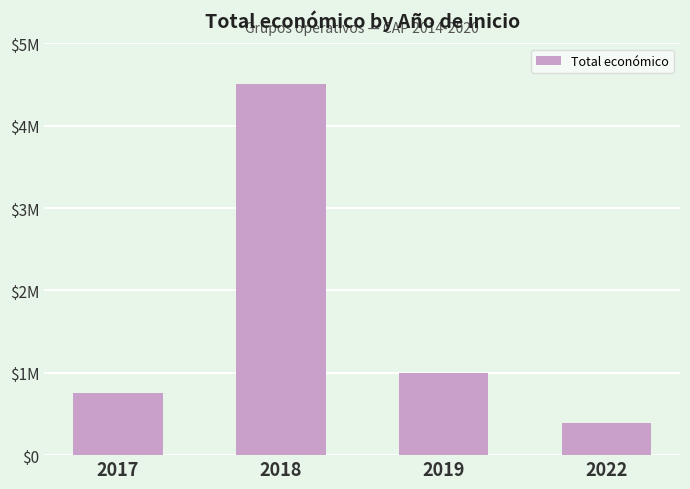

What is the sum of the values at 2017 and 2022?

1144322